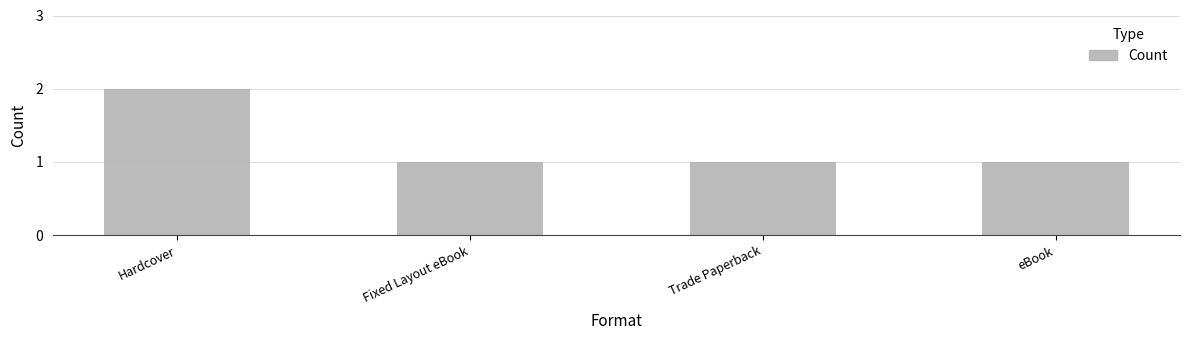

What is the label of the 3rd bar from the left?

Trade Paperback